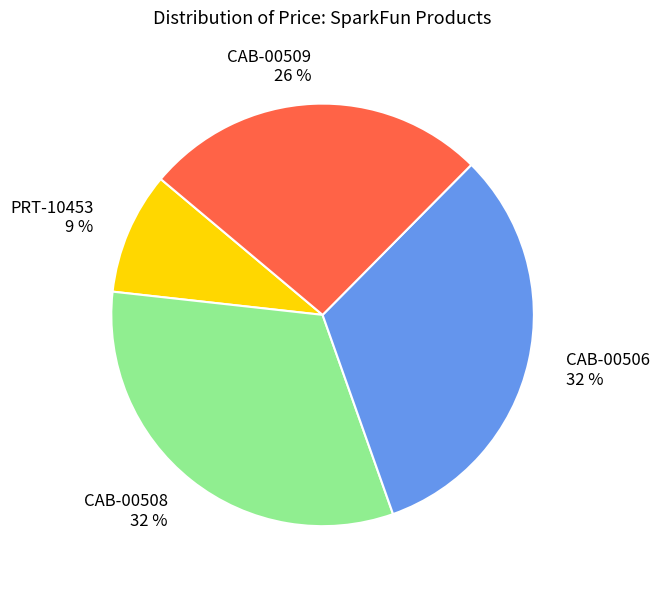

What is the smallest slice in the pie chart?

PRT-10453